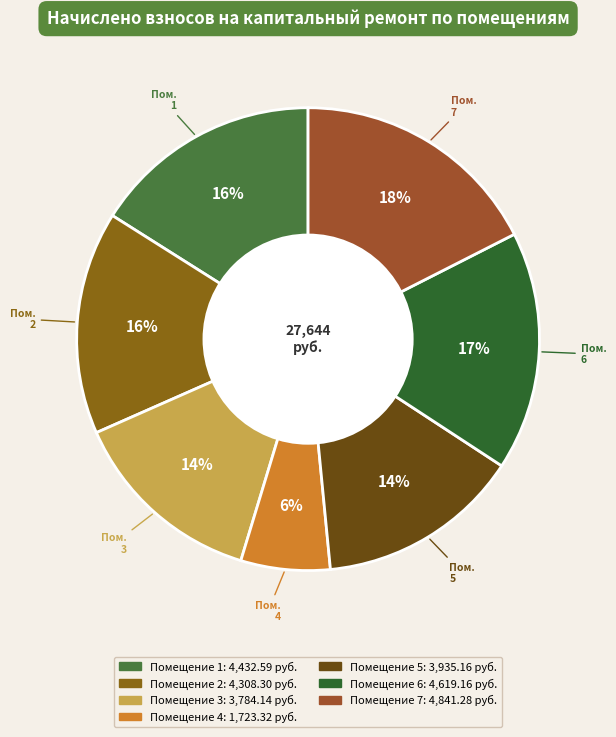

What is the largest slice in the pie chart?

7